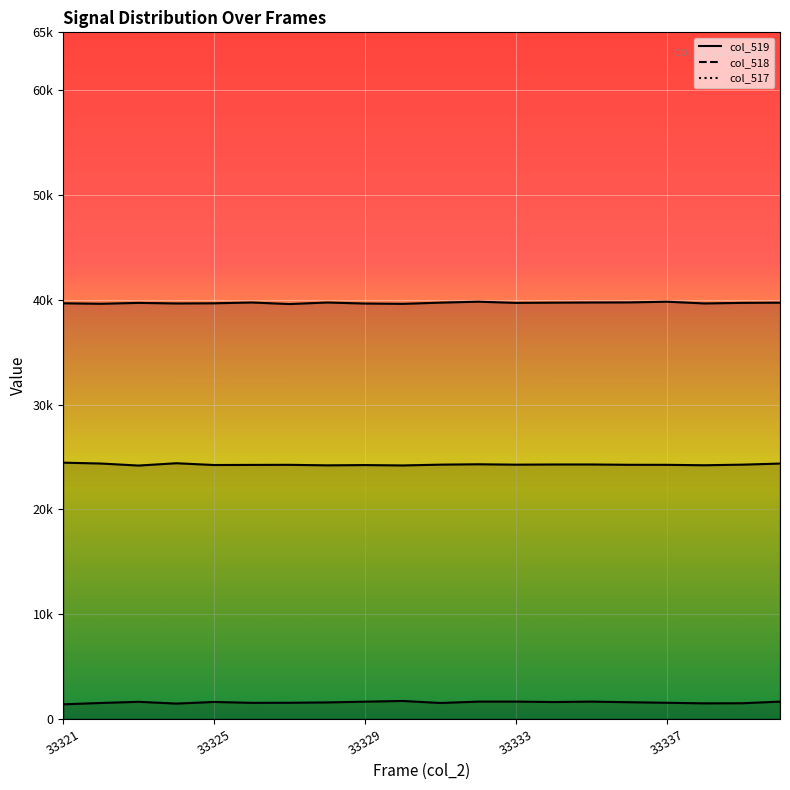

How many data points in col_517 are above 1599?

9